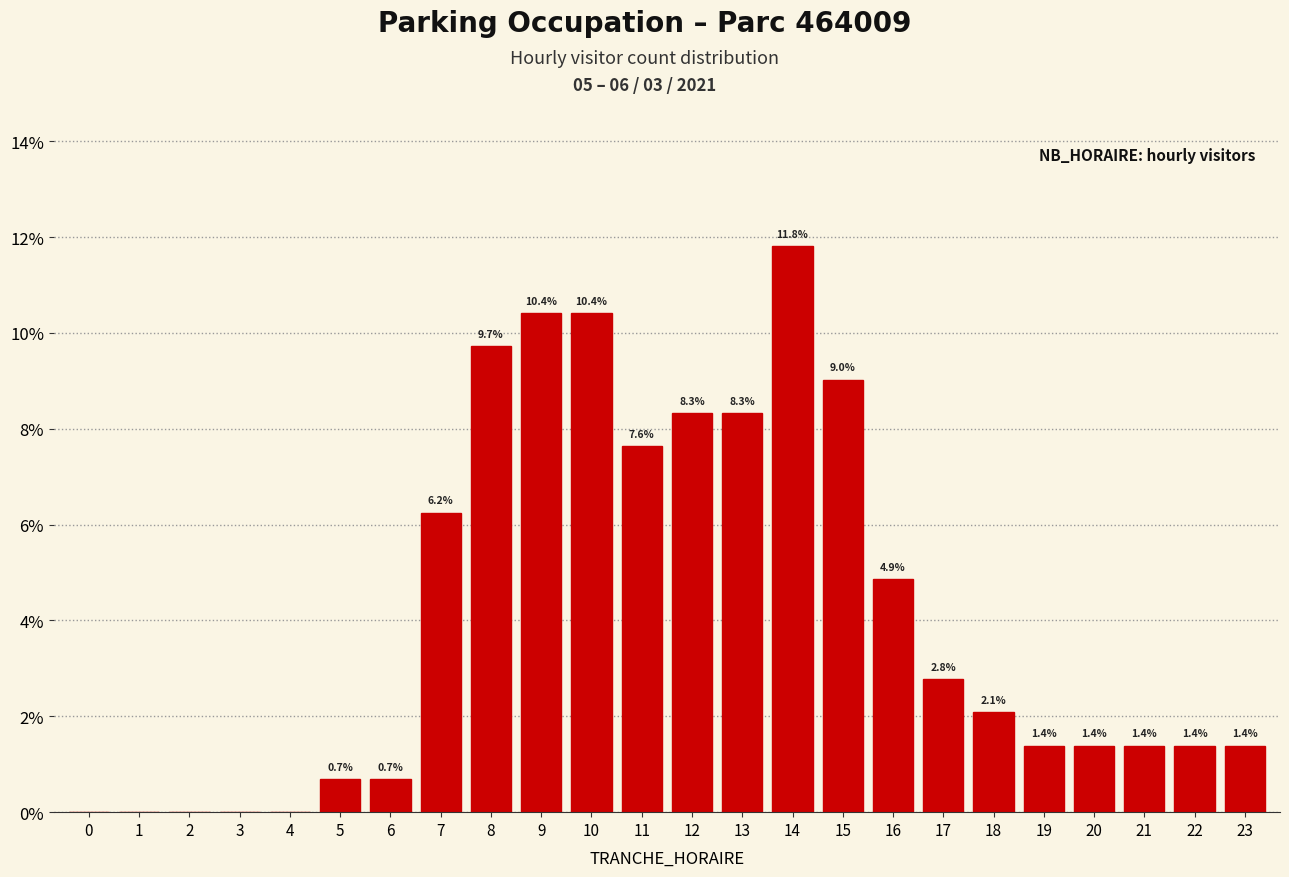

What is the greatest value displayed?

11.8